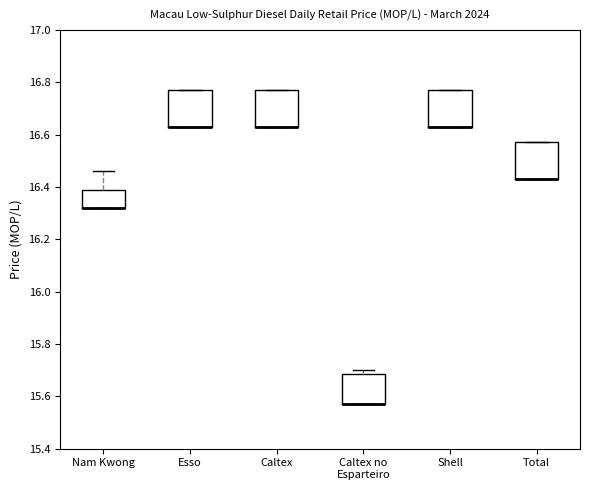

Where is the upper edge of the box for Esso on the y-axis? The values are not printed on the chart, so give them approximately, as read against the axis.

16.78